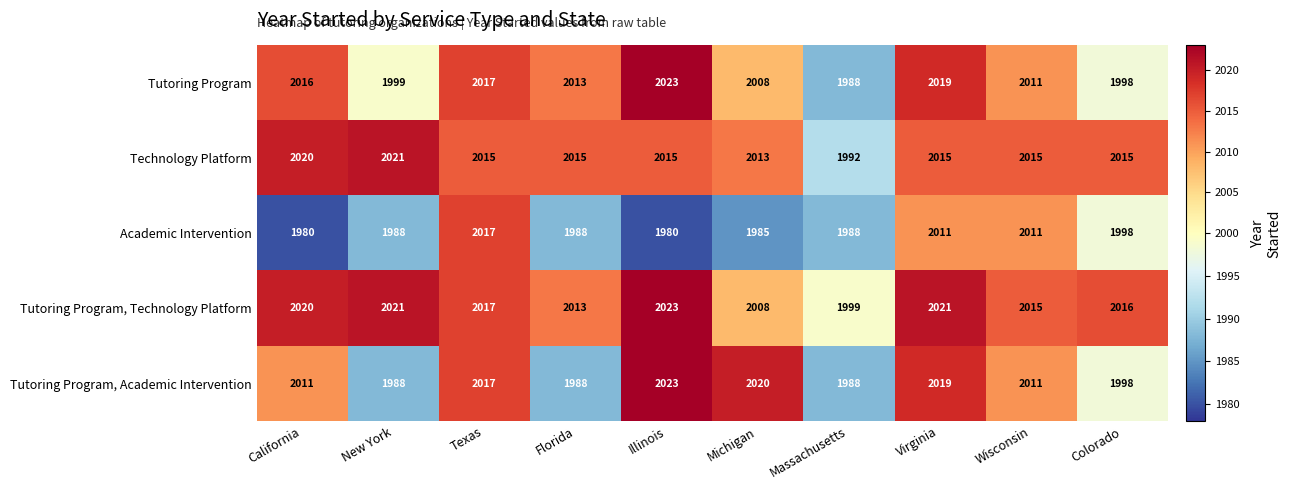

What is the smallest value displayed?

1980